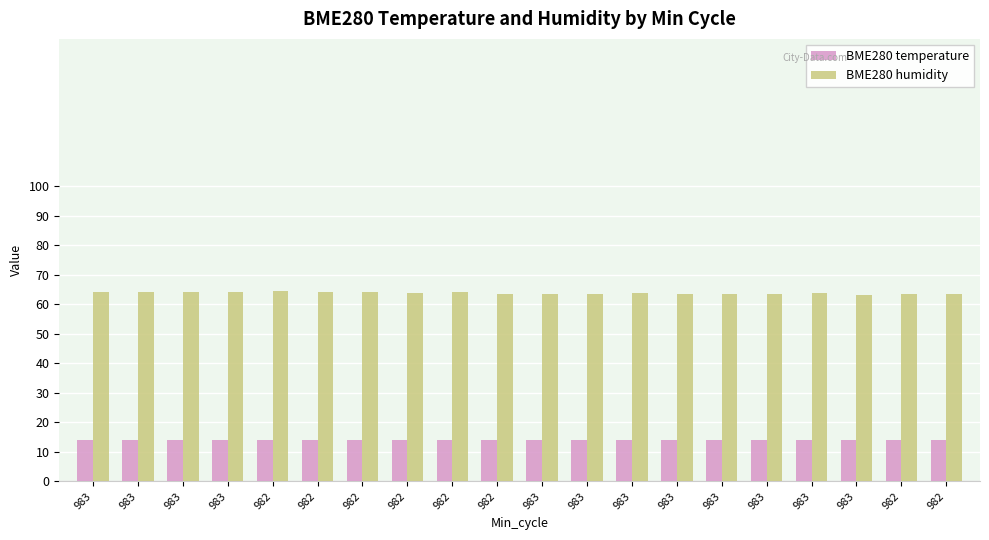

At which category is the sum across all series the highest?

982